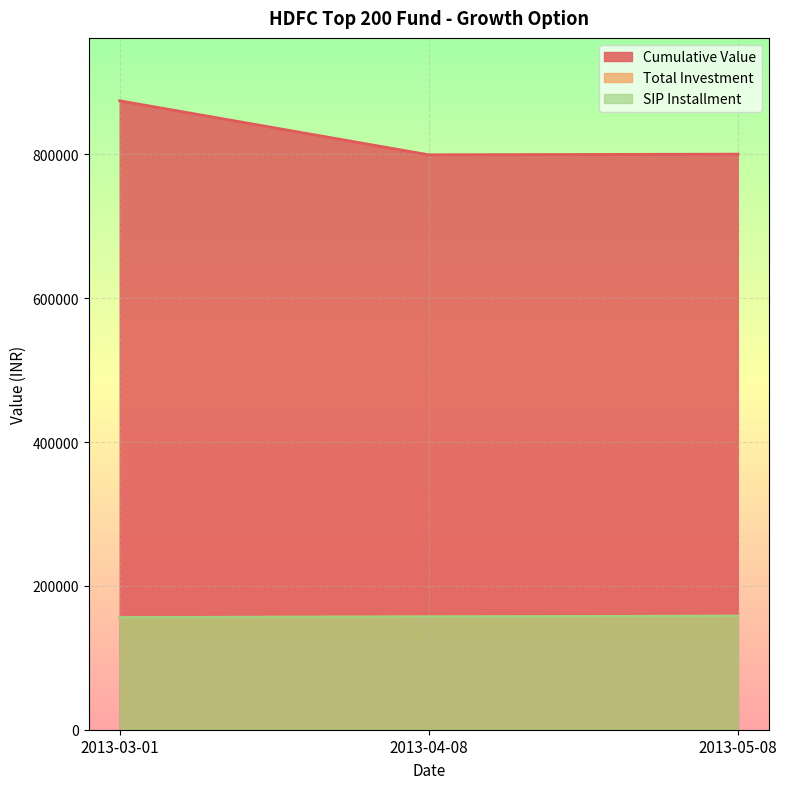

What is the total value across all series at 2013-03-01?

1186594.5